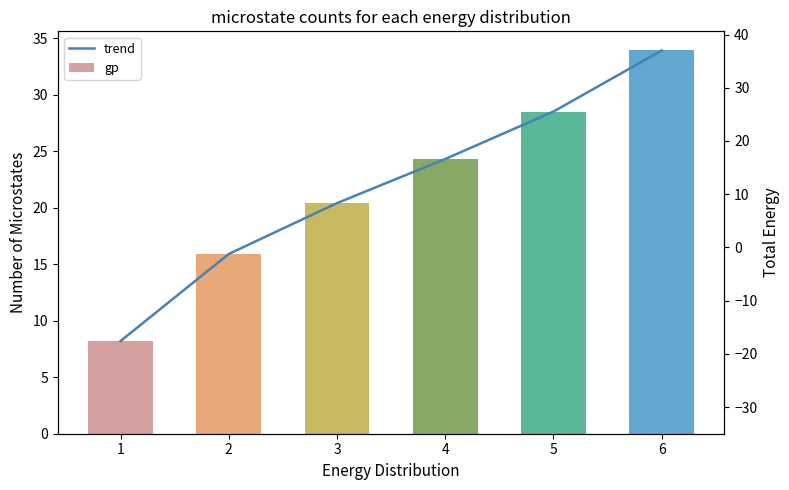

Rank the categories by trend value from lowest to highest.

1, 2, 3, 4, 5, 6